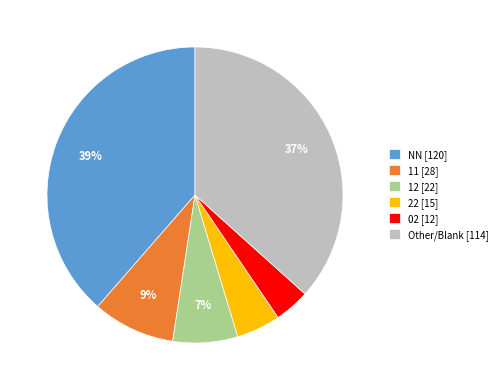

How many segments does this pie chart have?

6